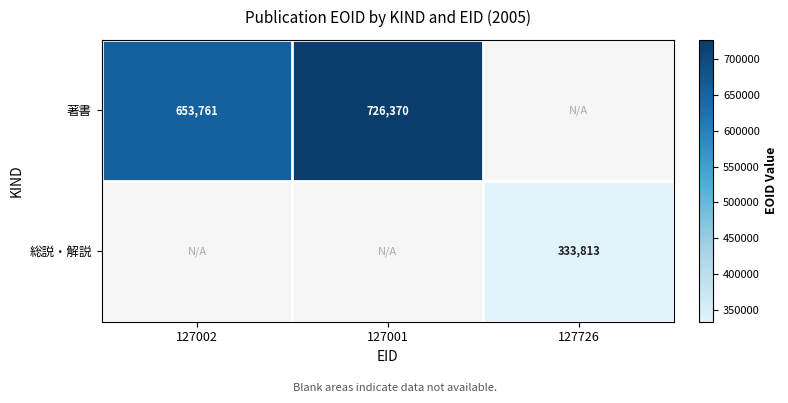

True or false: 著書 has a value of 726370 at 127001.

True